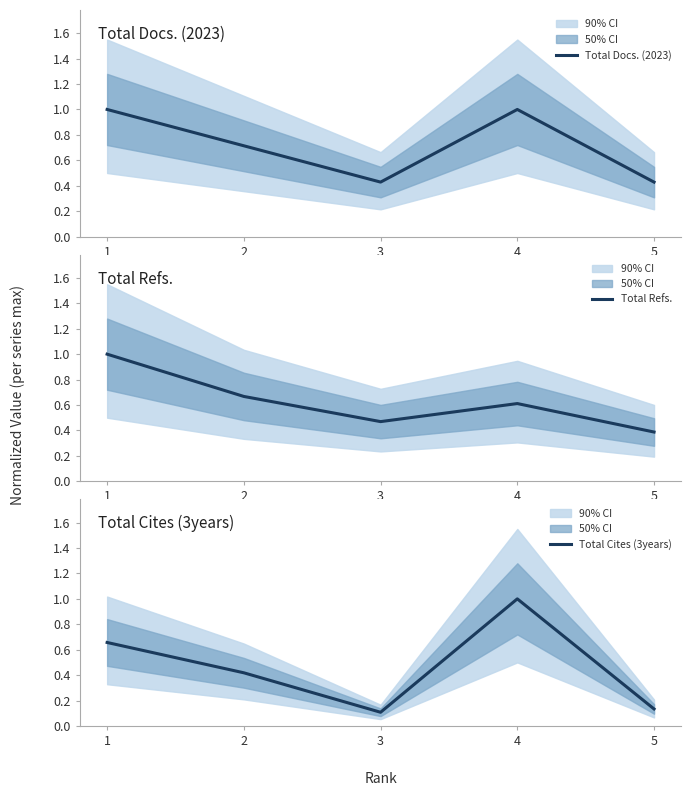

Reading right to left, extract all data points from this chart.

Total Docs. (2023): 0.4	1.0	0.4	0.7	1.0
Total Refs.: 0.4	0.6	0.5	0.7	1.0
Total Cites (3years): 0.1	1.0	0.1	0.4	0.7